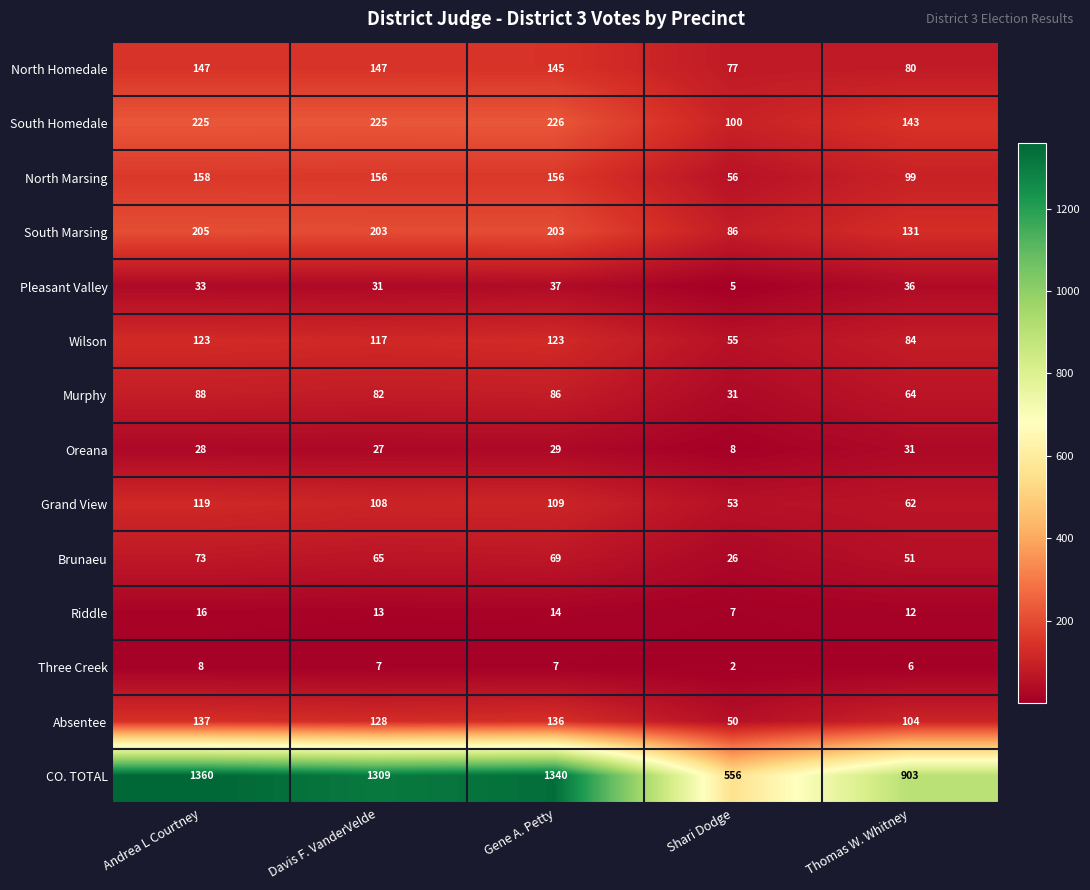

At which category is the sum across all series the highest?

Andrea L Courtney